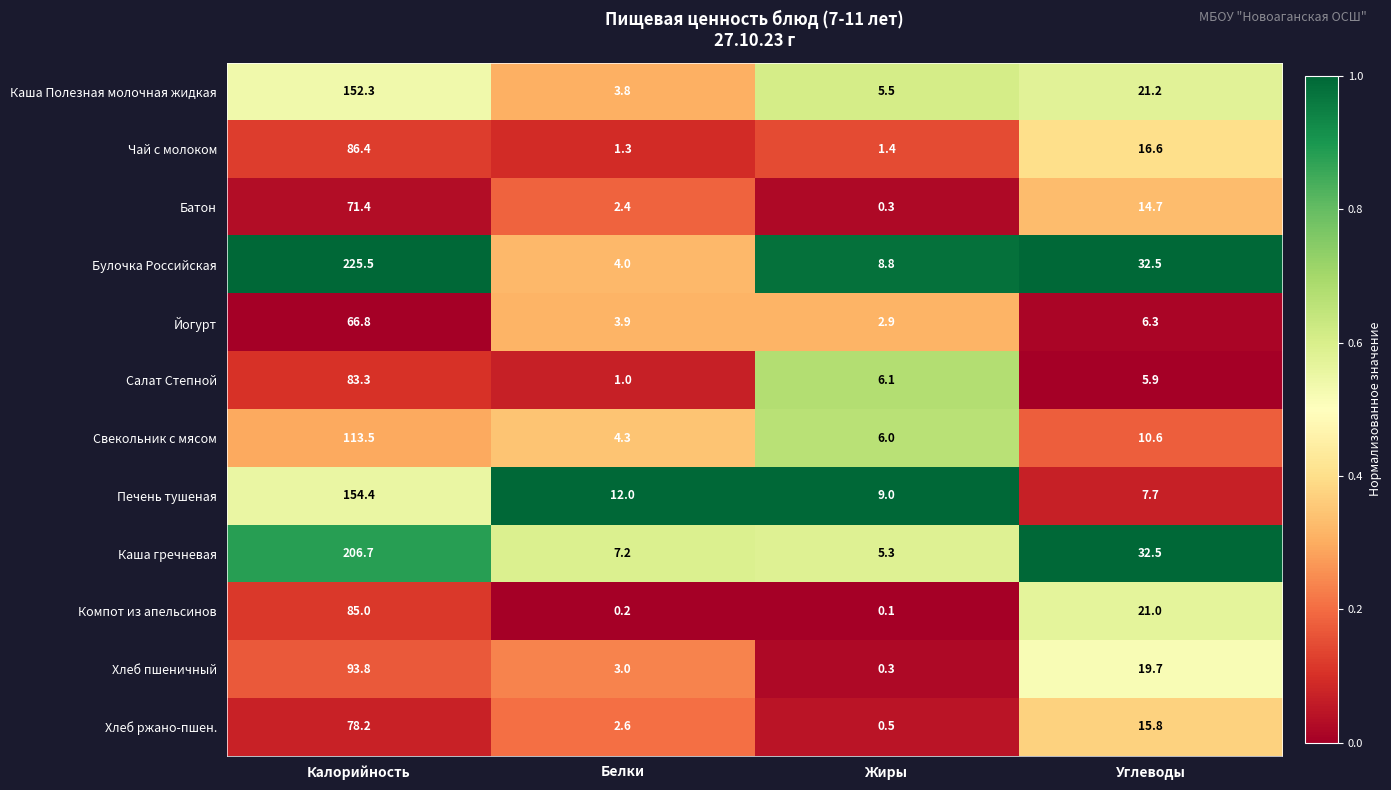

Rank the series at Белки from lowest to highest value.

Компот из апельсинов, Салат Степной, Чай с молоком, Батон, Хлеб ржано-пшен., Хлеб пшеничный, Каша Полезная молочная жидкая, Йогурт, Булочка Российская, Свекольник с мясом, Каша гречневая, Печень тушеная